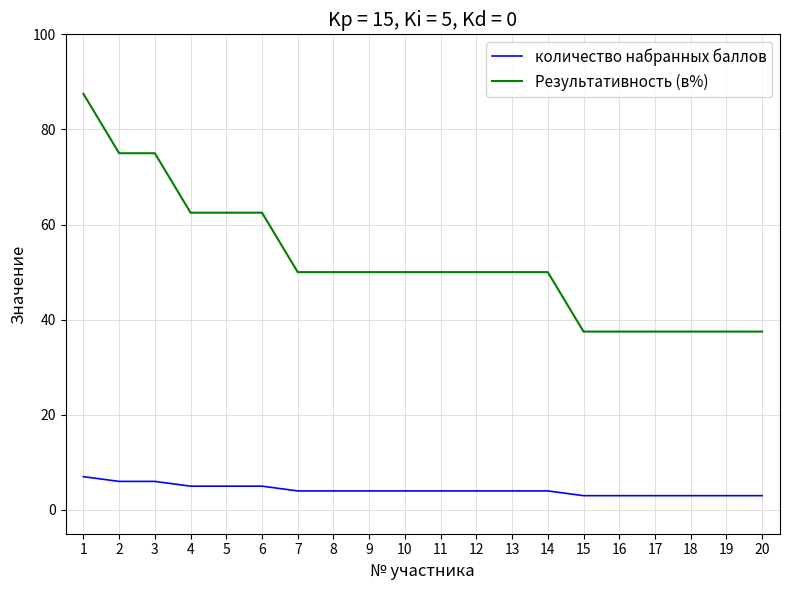

Reading right to left, transcribe all the data shown in this chart.

количество набранных баллов: 3.0	3.0	3.0	3.0	3.0	3.0	4.0	4.0	4.0	4.0	4.0	4.0	4.0	4.0	5.0	5.0	5.0	6.0	6.0	7.0
Результативность (в%): 37.5	37.5	37.5	37.5	37.5	37.5	50.0	50.0	50.0	50.0	50.0	50.0	50.0	50.0	62.5	62.5	62.5	75.0	75.0	87.5